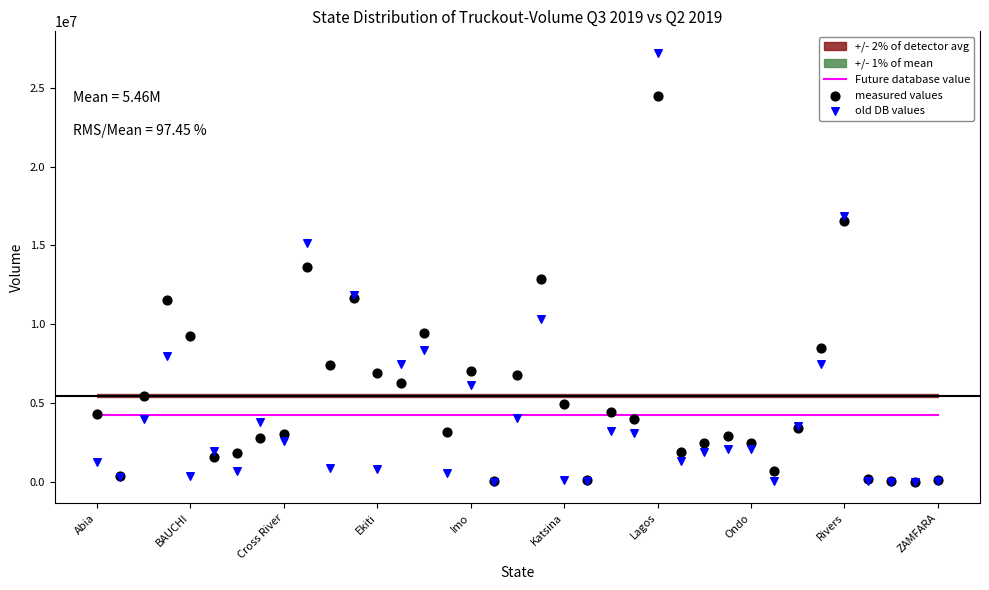

Which series reaches the maximum Y coordinate?

old DB values